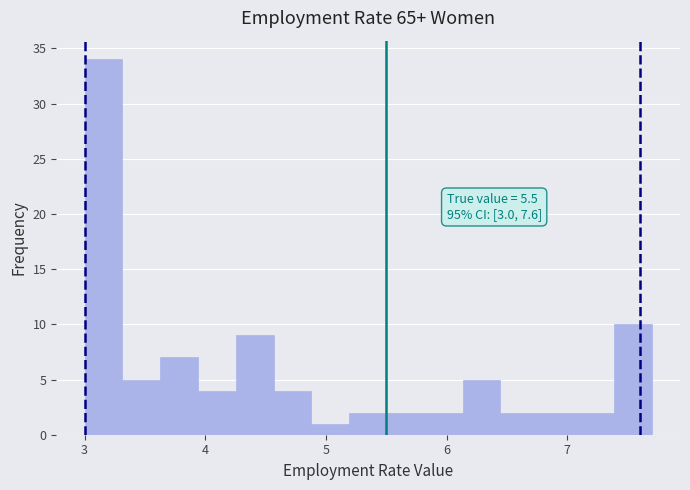

Read against the x-axis, roughly where is the centre of the tallest bar?

3.2